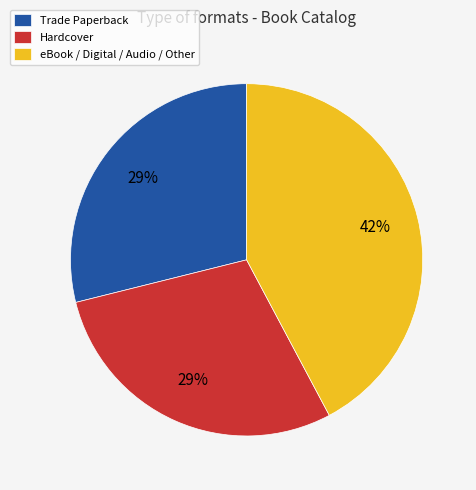

How many slices are in this pie chart?

3